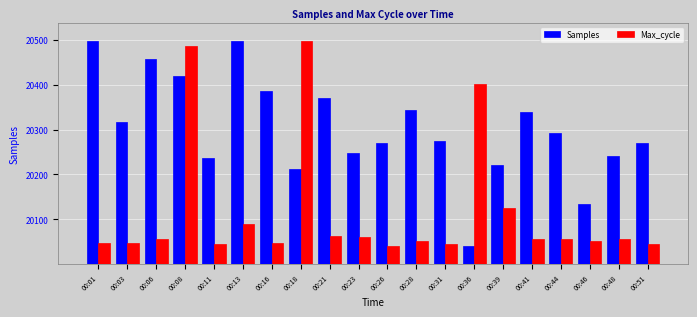

What is the total value across all series at 00:23?

40308.1